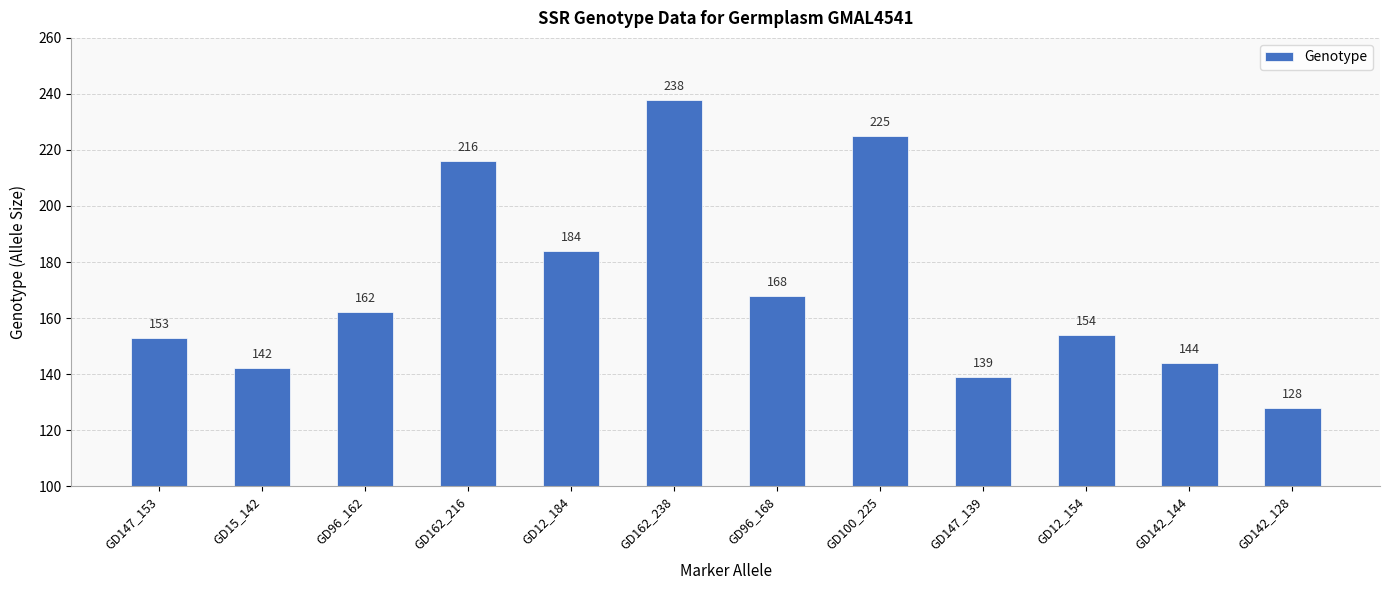

What is the difference between the values at GD96_168 and GD100_225?

57